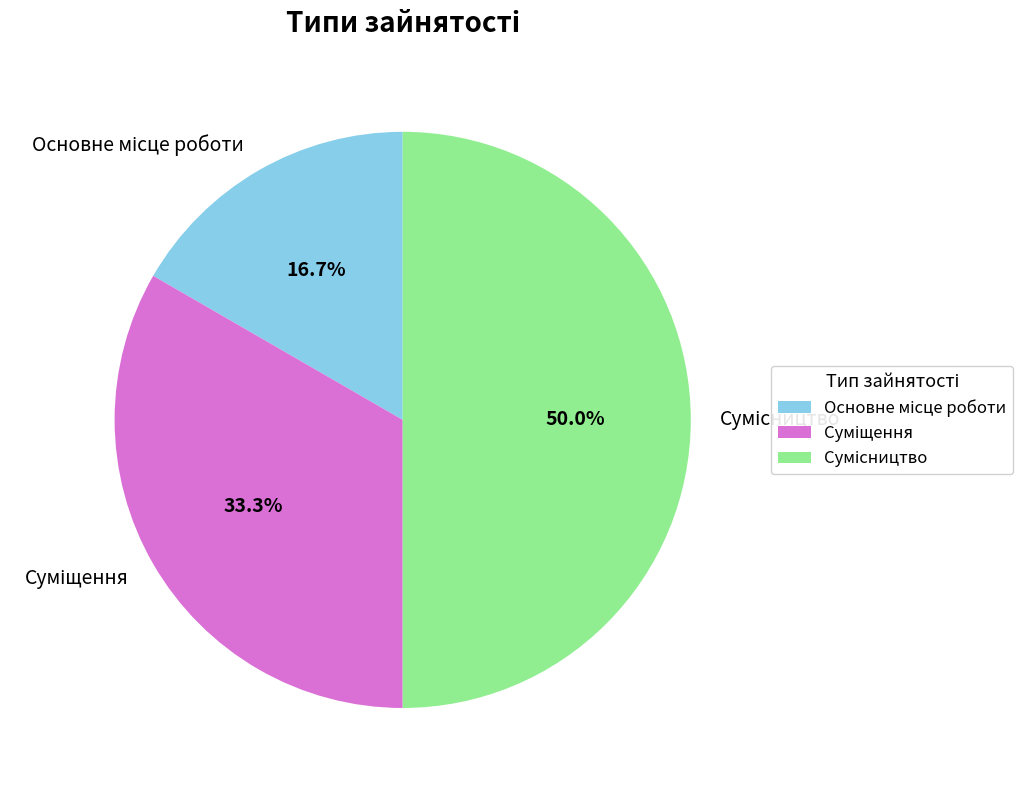

Does Основне місце роботи represent more than half of the total?

No